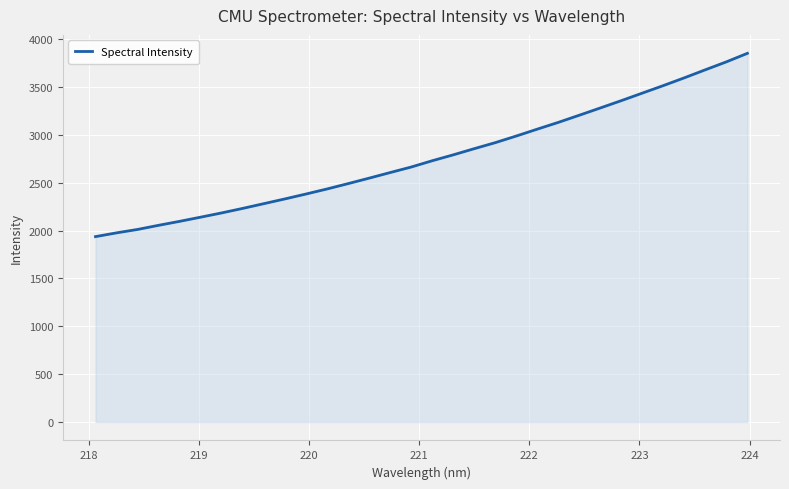

What is the smallest value displayed?

1937.7